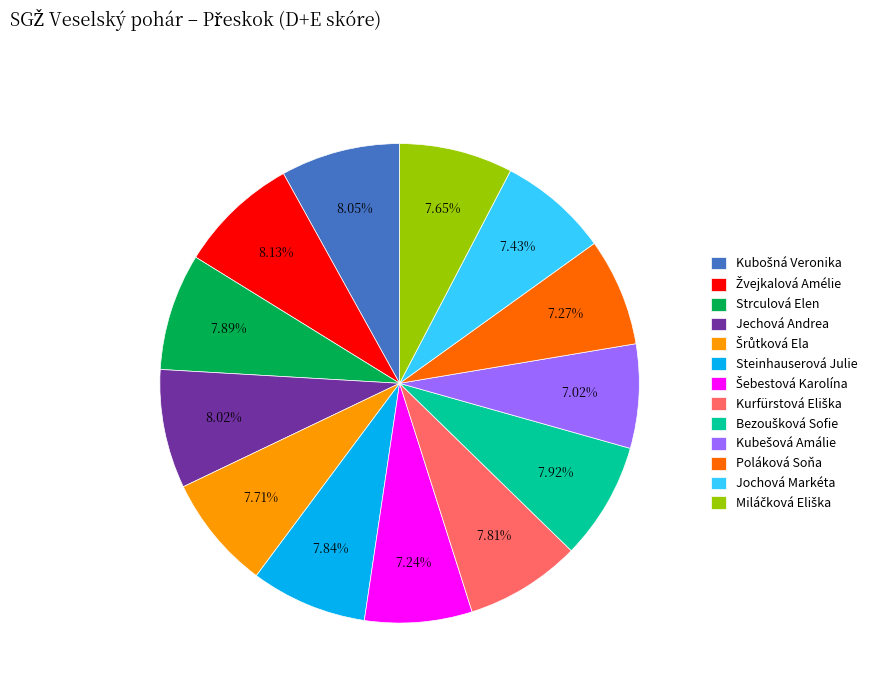

Does any single category account for the majority?

No